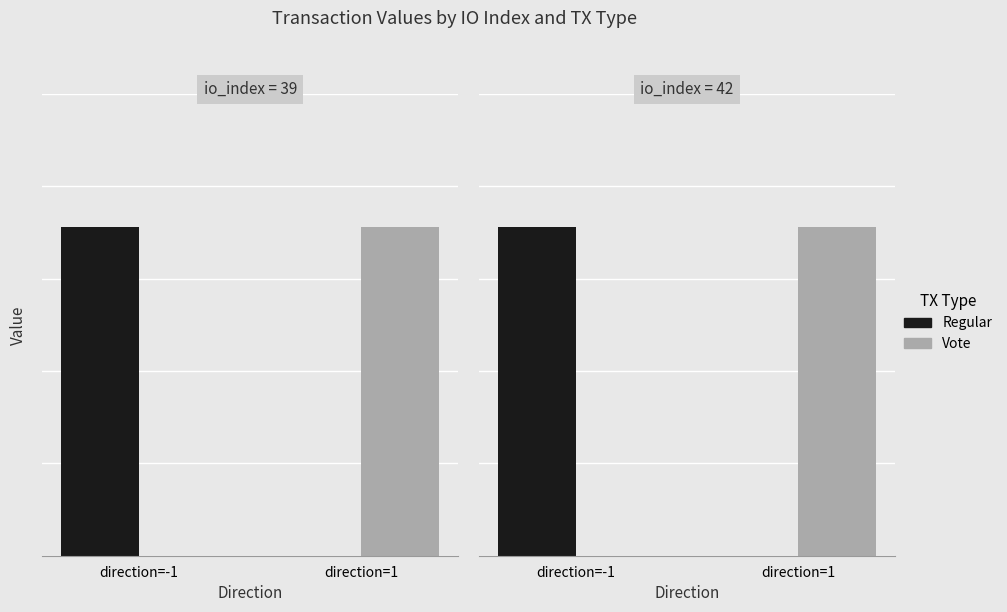

Which series changed the most between direction=-1 and direction=1?

Regular